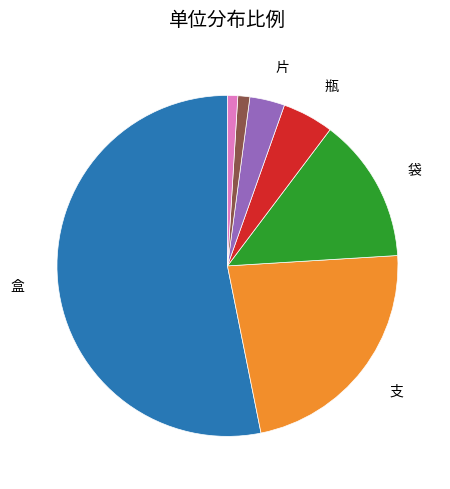

Is there any slice that represents more than half of the pie?

Yes